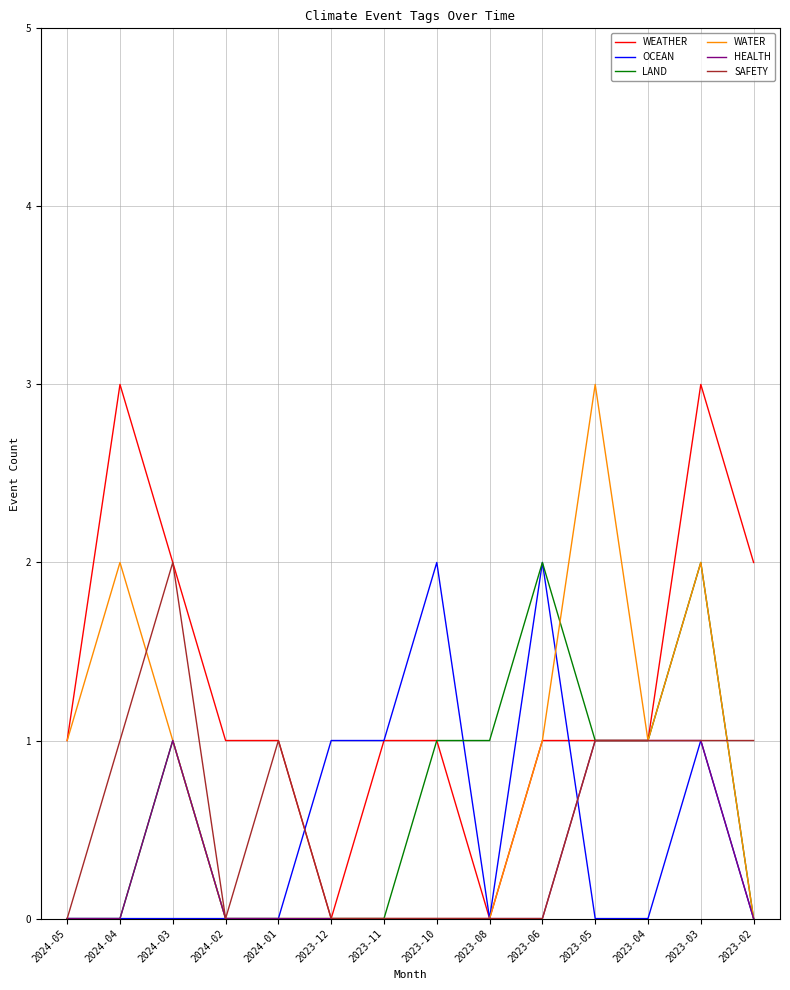

What is the difference between the maximum and minimum values in the HEALTH series?

1